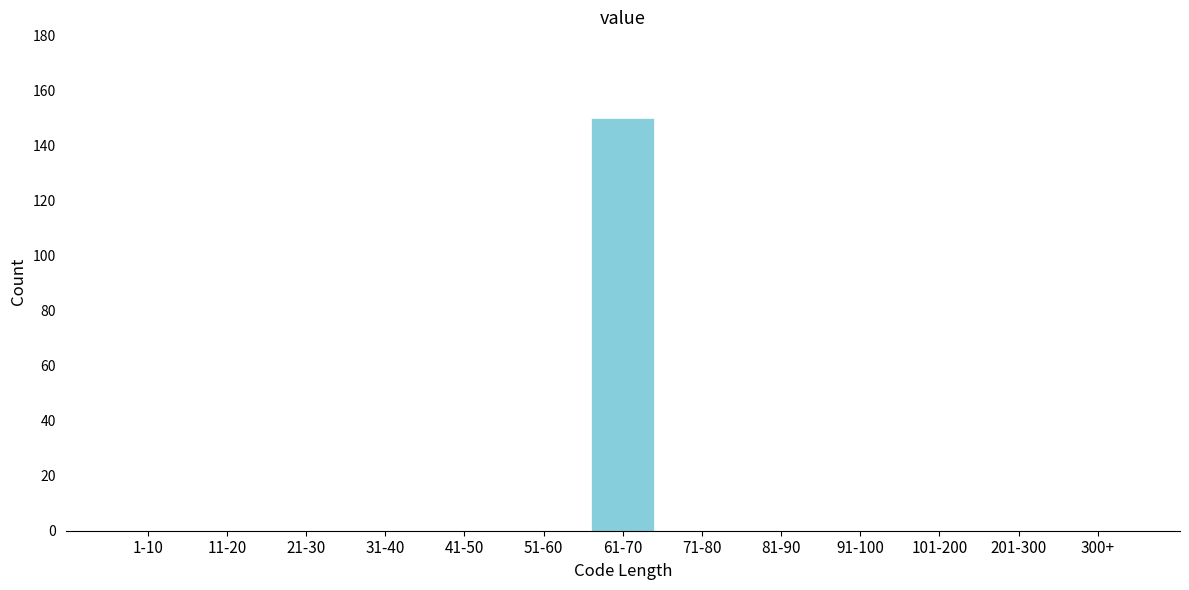

Reading right to left, extract all data points from this chart.

300+=0	201-300=0	101-200=0	91-100=0	81-90=0	71-80=0	61-70=150	51-60=0	41-50=0	31-40=0	21-30=0	11-20=0	1-10=0